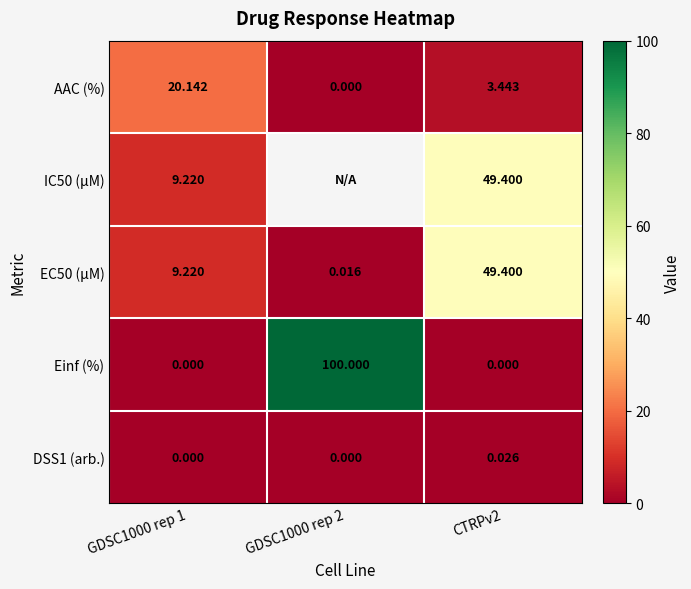

What is the total value across all series at GDSC1000 rep 1?

38.6